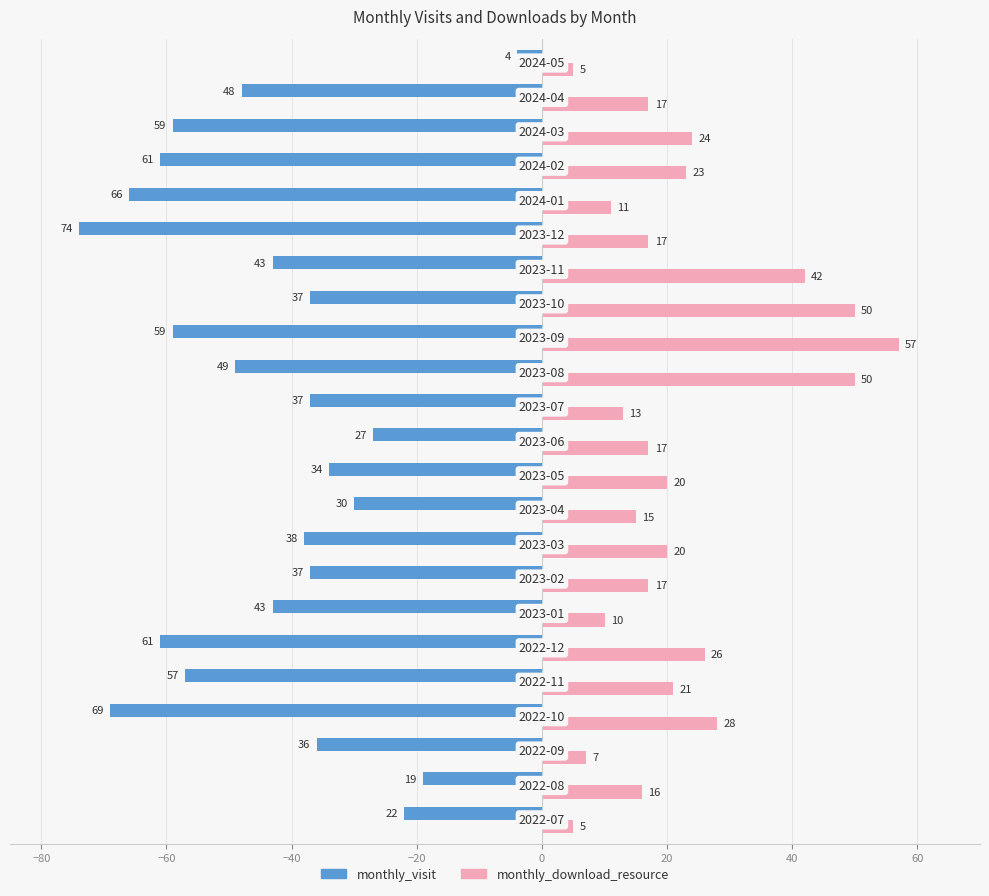

Which series has the widest spread of values?

monthly_visit